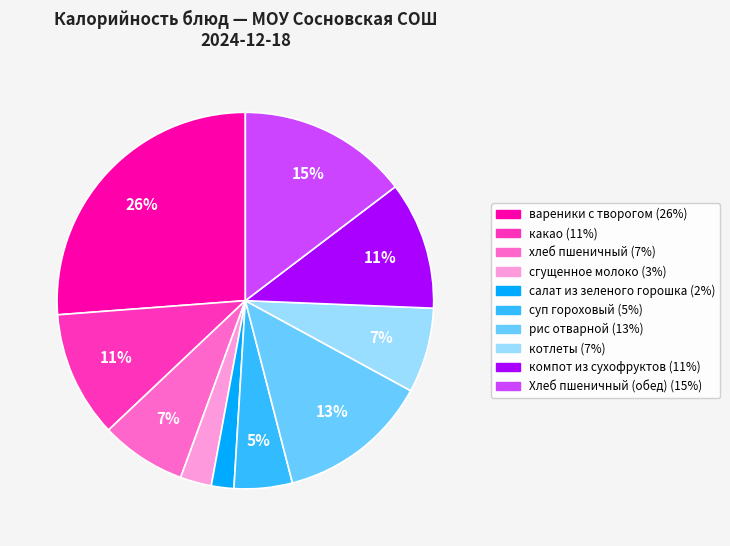

True or false: хлеб пшеничный accounts for 7% of the total.

True